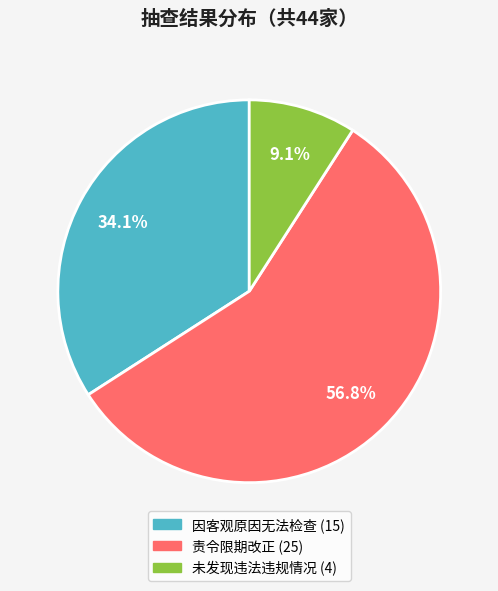

Which category has the biggest portion of the pie?

责令限期改正